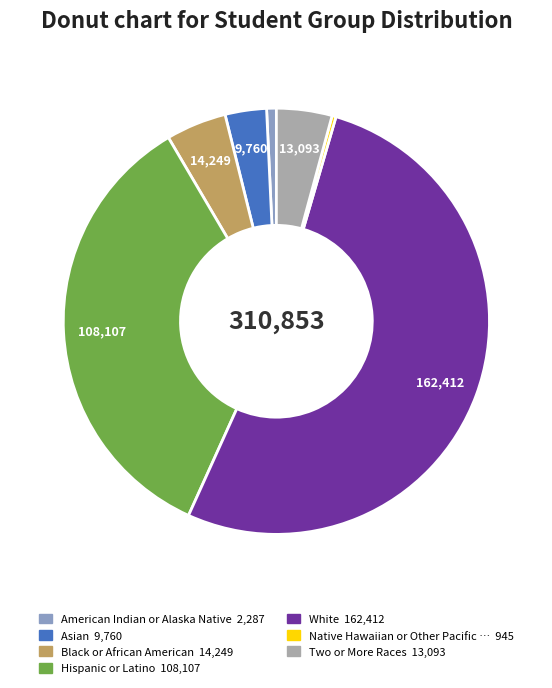

Is there a majority slice in this chart?

Yes